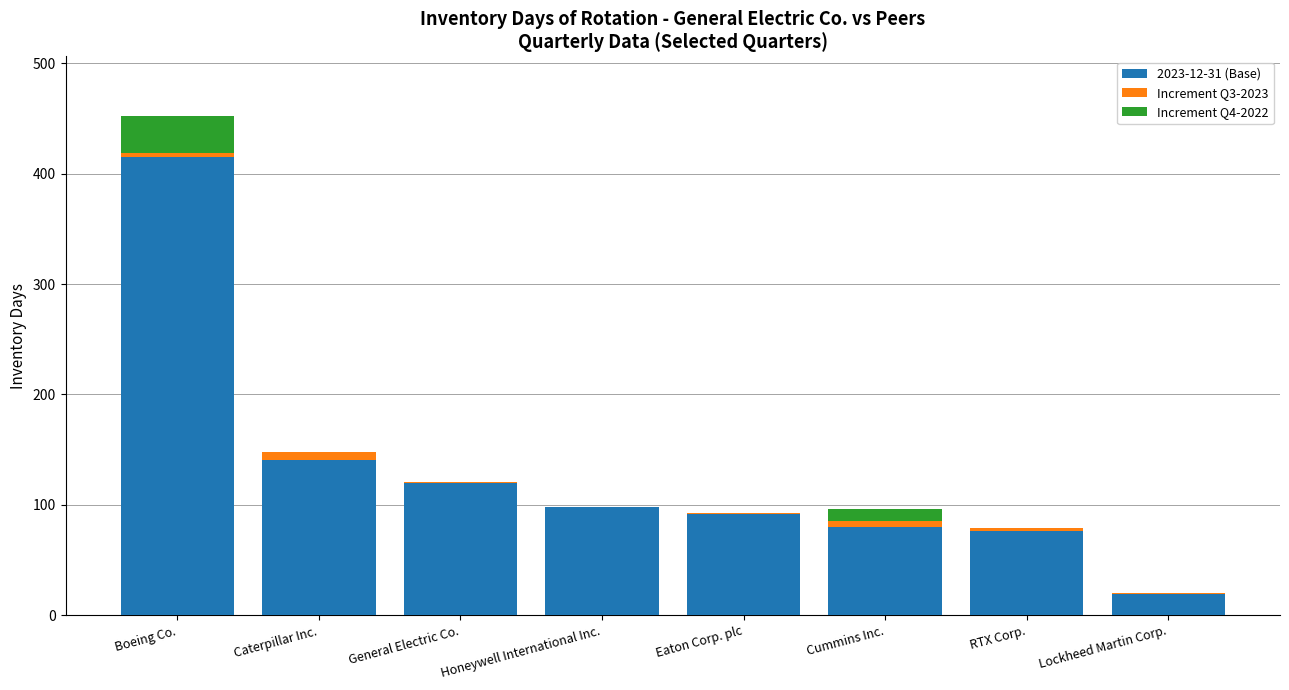

Count the number of data series in this chart.

3